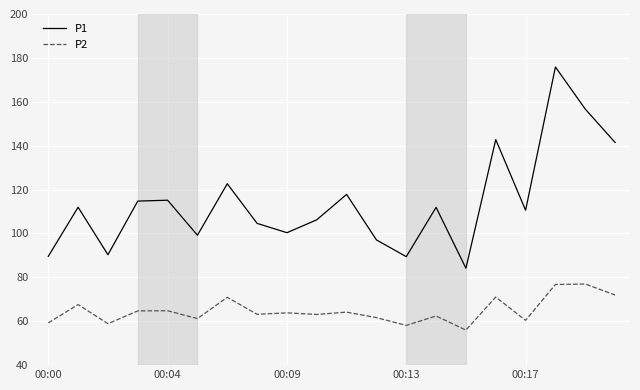

True or false: P1 and P2 intersect in this chart.

False